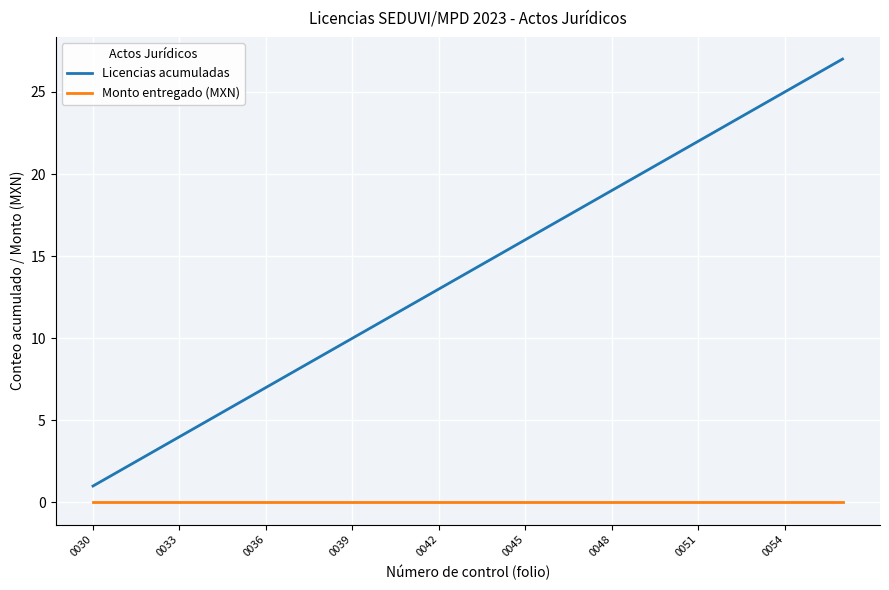

Does the chart display data point markers on the line(s)?

No